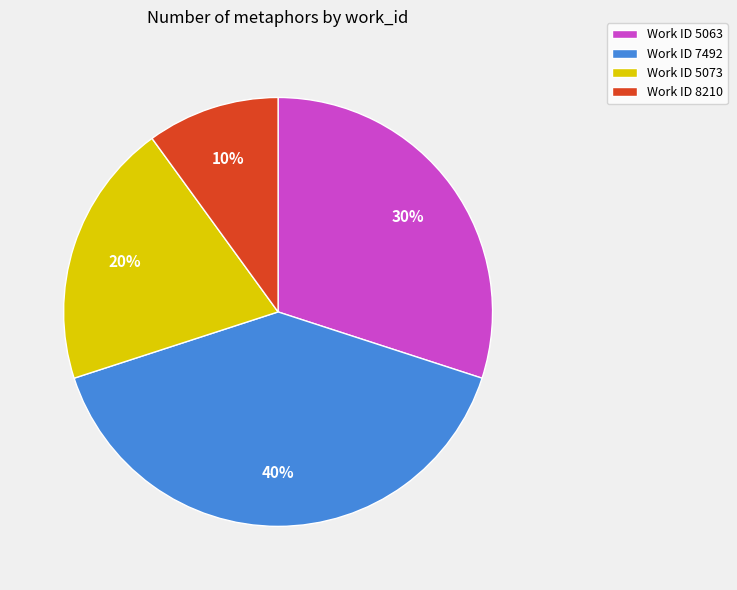

What is the smallest slice in the pie chart?

Work ID 8210